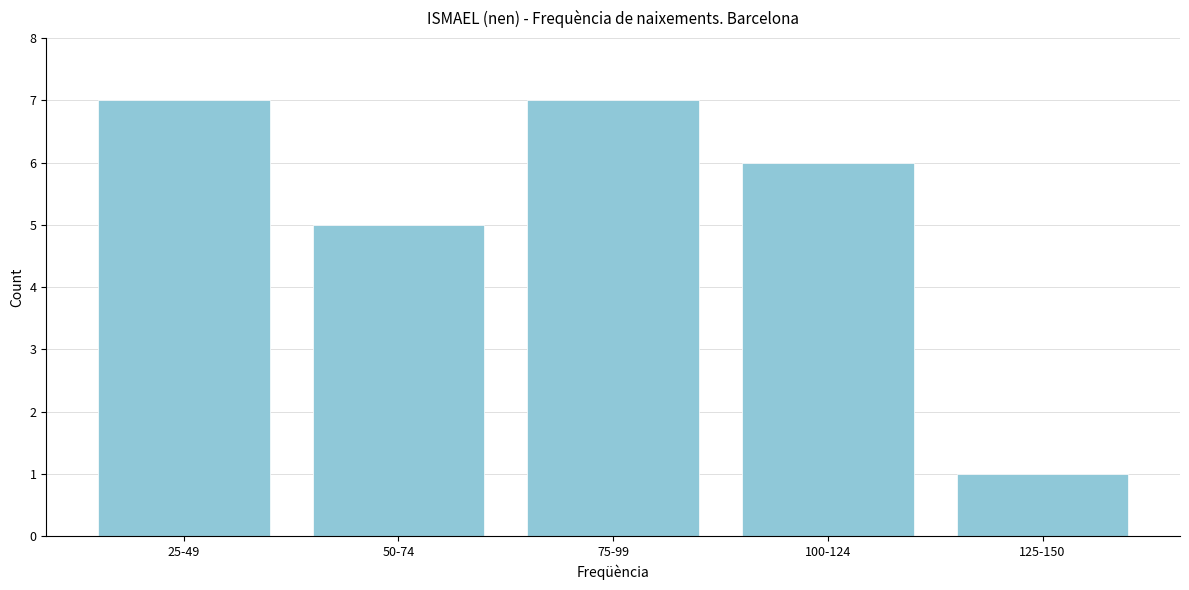

Reading left to right, list all the values displayed in this chart.

25-49=7	50-74=5	75-99=7	100-124=6	125-150=1